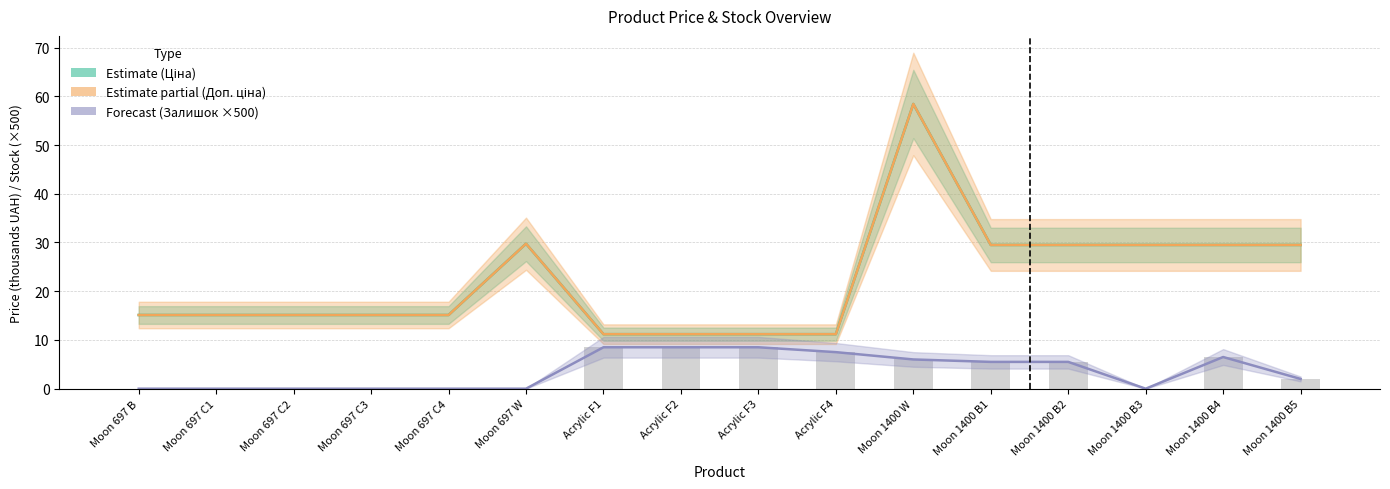

What are all the series names shown in the legend?

Ціна (Estimate), Доп. ціна (Partial), Залишок ×500 (Forecast)